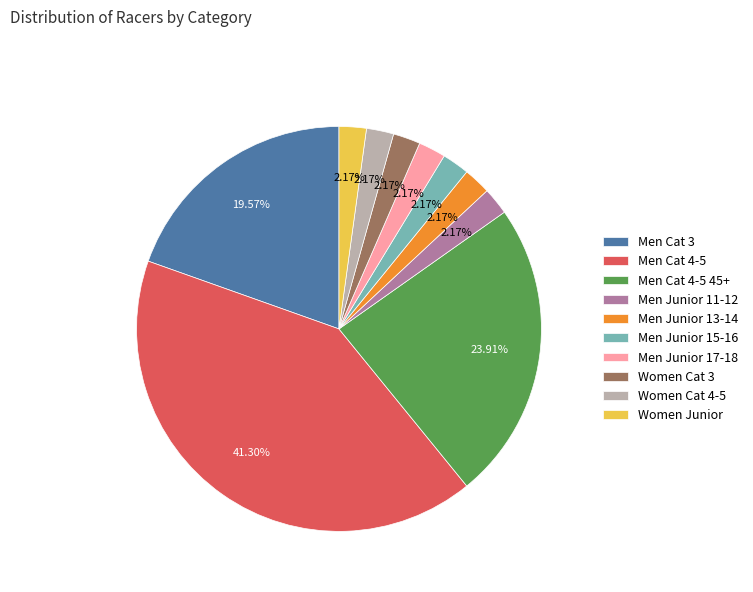

Which slice is the largest?

Men Cat 4-5